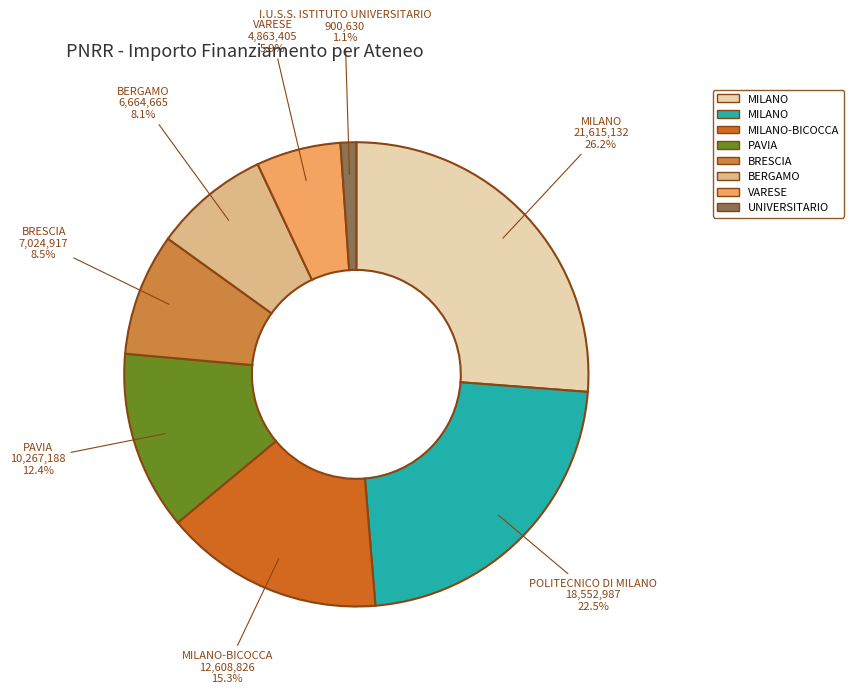

Does any single category account for the majority?

No